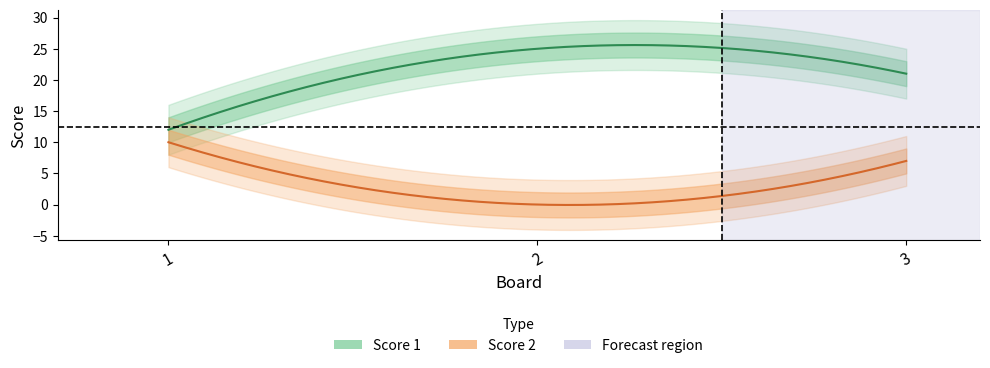

What is the value of the Score 1 point at the 1st from the left?

12